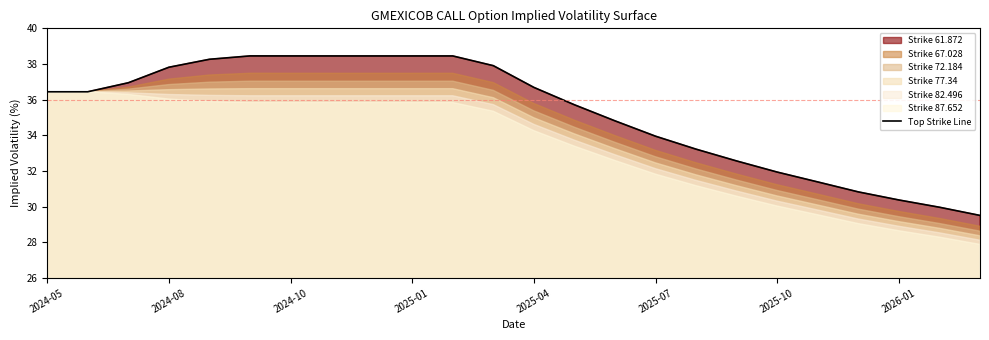

Is it true that Top Strike Line equals 52.1 at 2025-10?

False